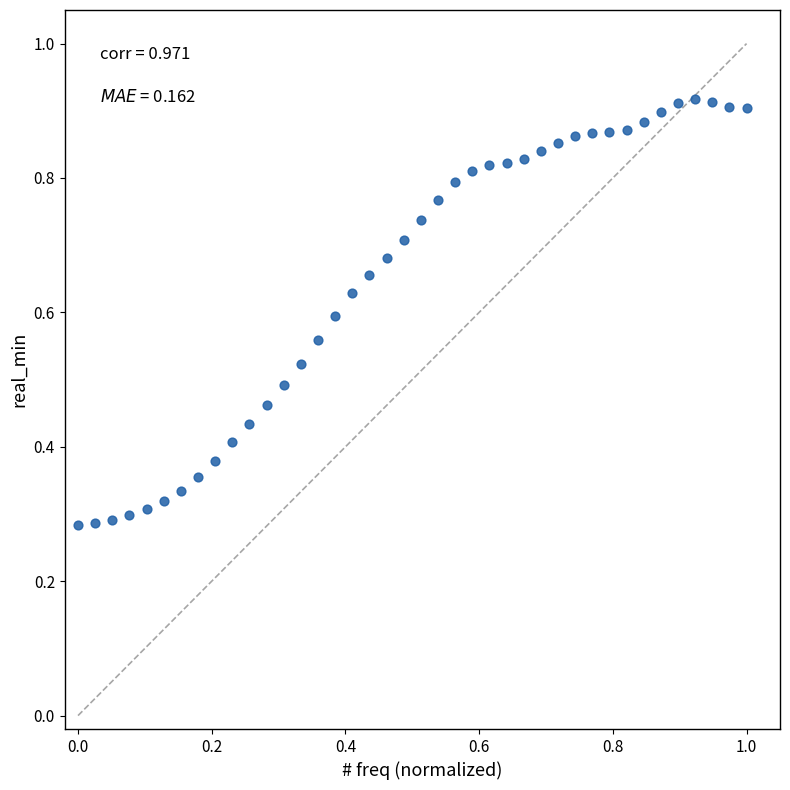

What is the range of X values (max minus min)?

1.0